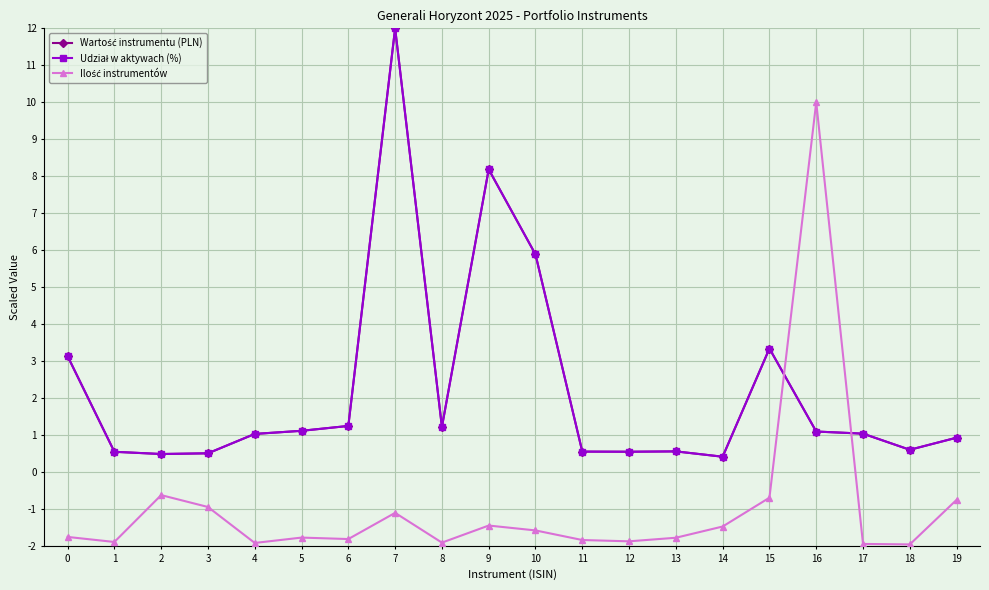

Rank the series by their maximum value, from highest to lowest.

Wartość instrumentu (PLN), Udział w aktywach (%), Ilość instrumentów